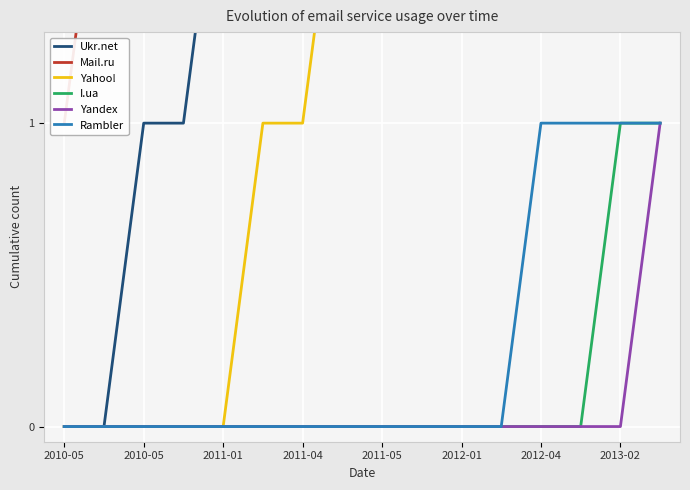

True or false: I.ua and Yandex cross at least once.

False